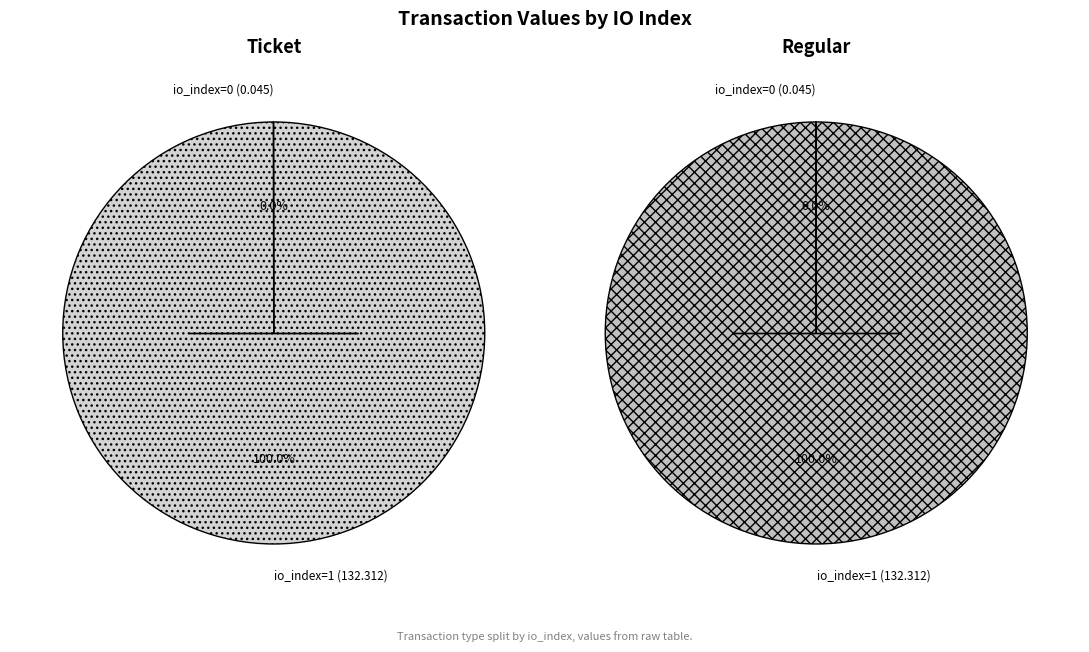

To the nearest percent, what is the combined percentage of io_index 0 and io_index 1?

100%